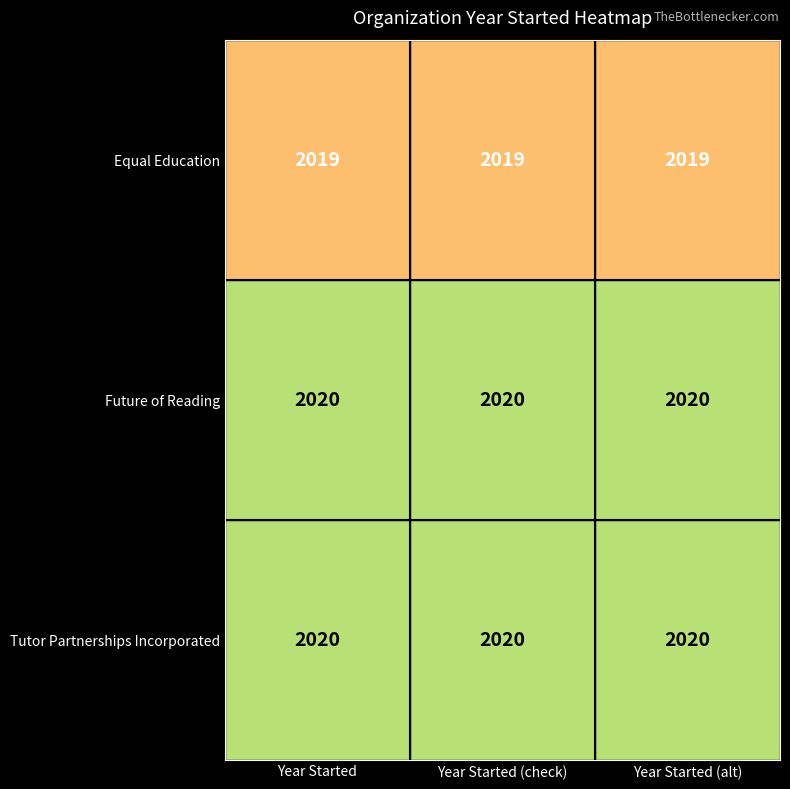

The Equal Education series shows 2819 at Year Started (check). True or false?

False